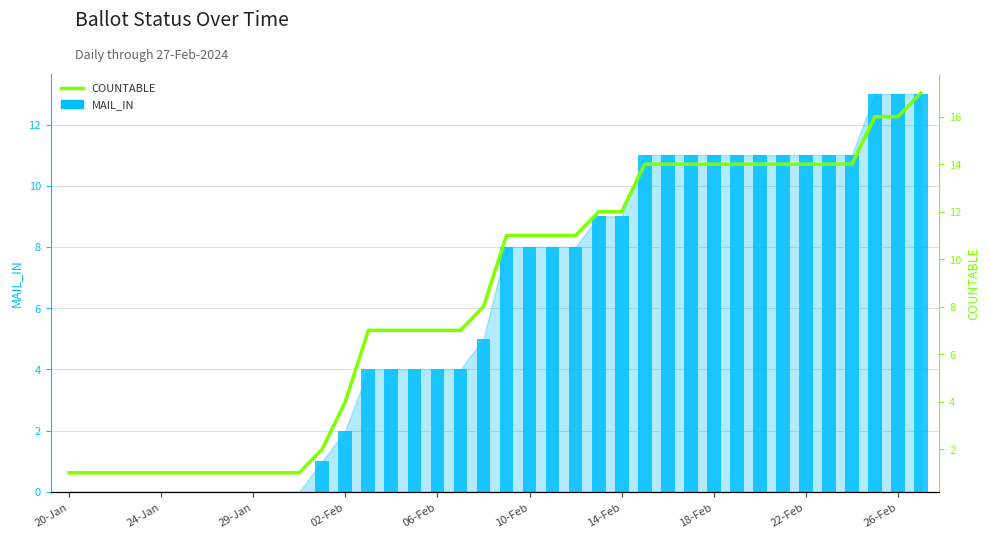

What is the sum of the COUNTABLE values at 26 and 29?

28